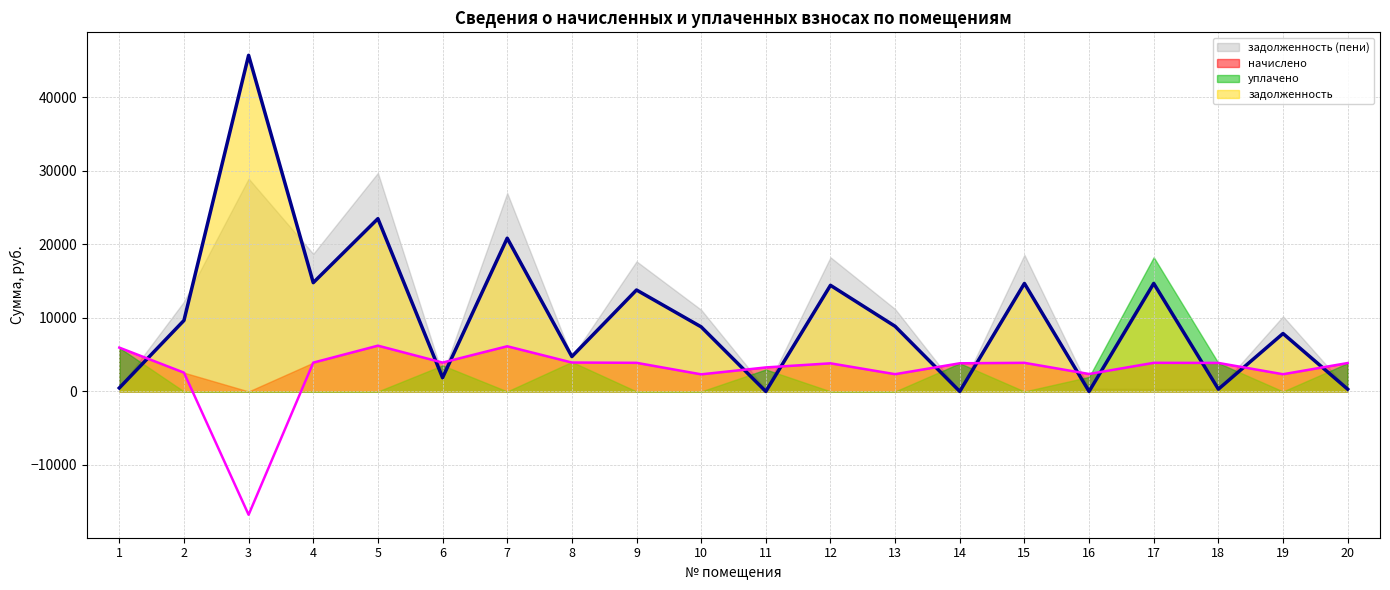

Where do задолженность and начислено first cross each other?

1 and 2